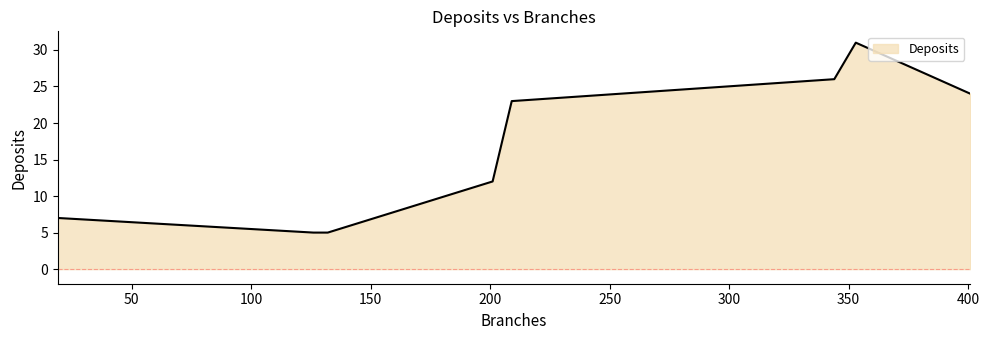

What is the sum of all values?

133